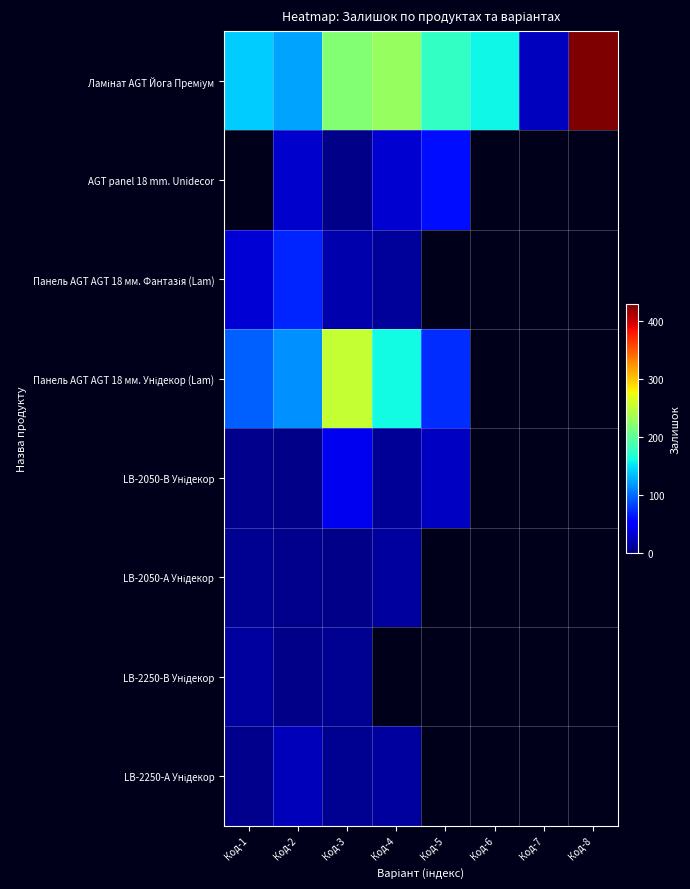

Which label corresponds to the smallest value in the chart?

Код-3